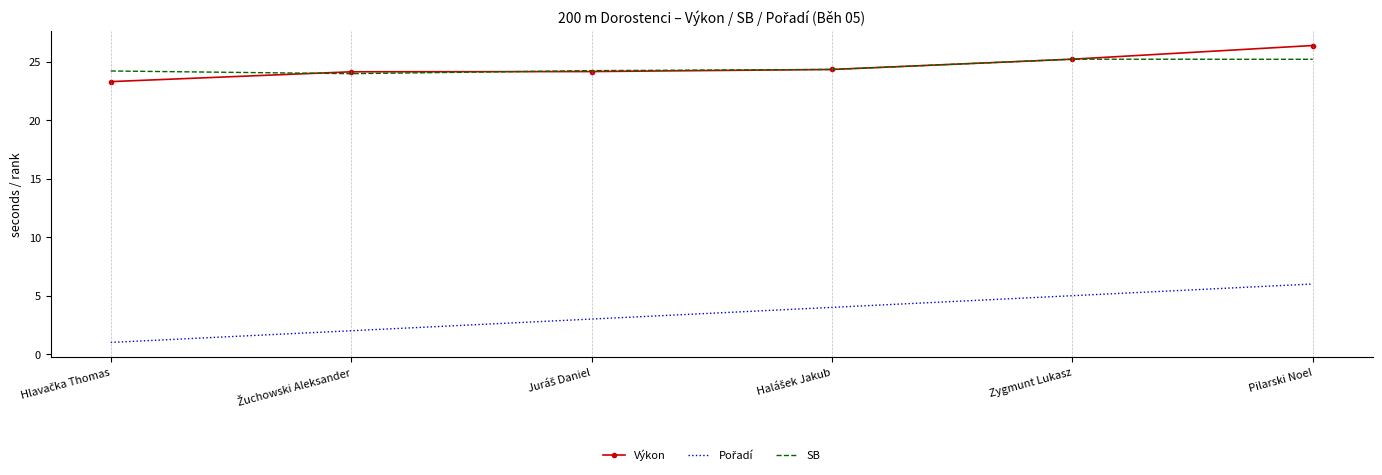

True or false: SB has a value of 8.8 at Zygmunt Lukasz.

False